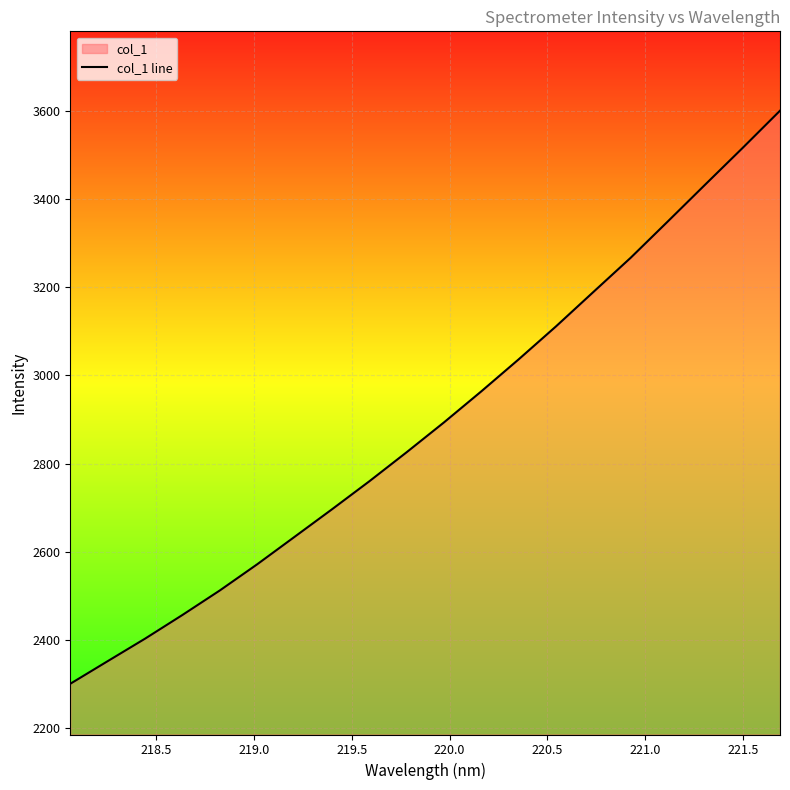

Reading left to right, transcribe all the data shown in this chart.

2300.5	2351.7	2402.8	2456.5	2512.1	2571.5	2633.7	2696.1	2759.6	2825.6	2893.3	2963.7	3036.3	3111.1	3189.1	3266.7	3349.6	3432.9	3515.9	3600.2